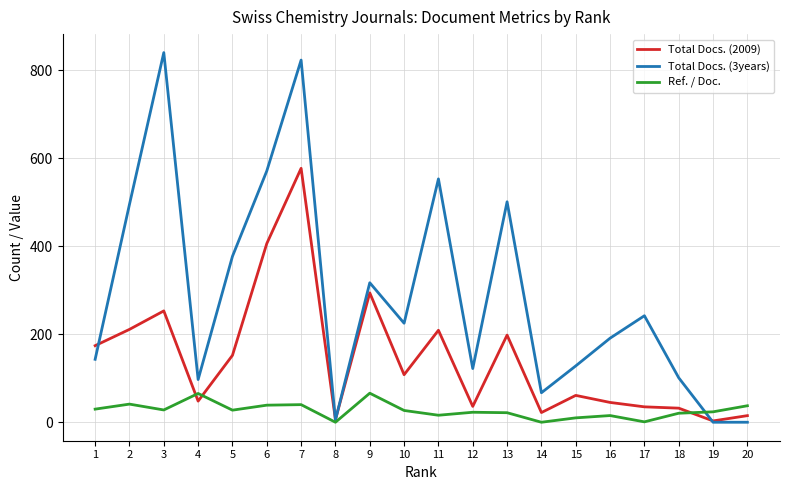

What is the difference between the highest and lowest values at 3?

812.1